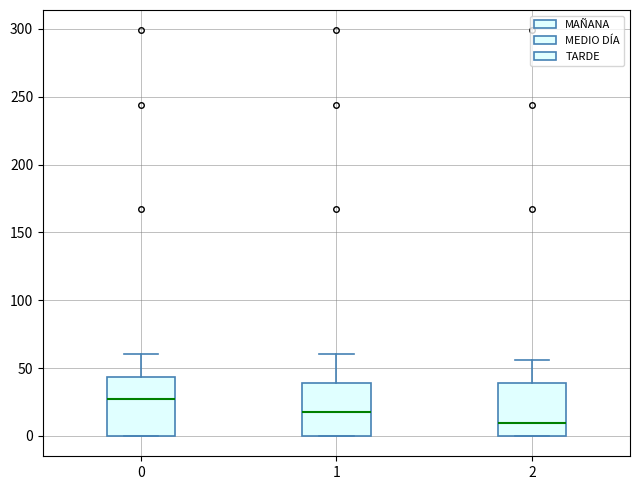

Where is the lower edge of the box at x = 1 on the y-axis? The values are not printed on the chart, so give them approximately, as read against the axis.

0